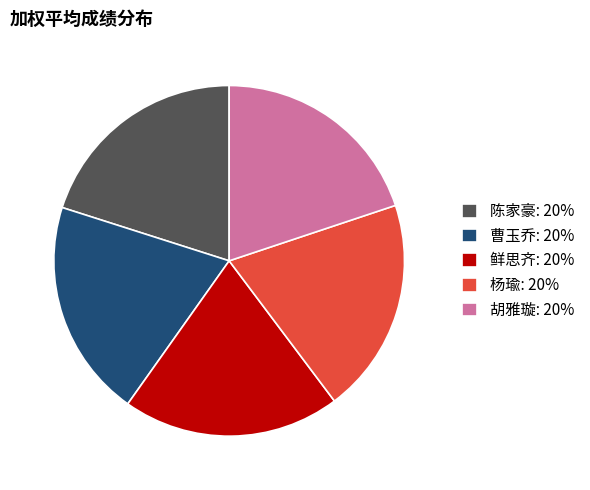

Does 陈家豪: 20% represent more than half of the total?

No